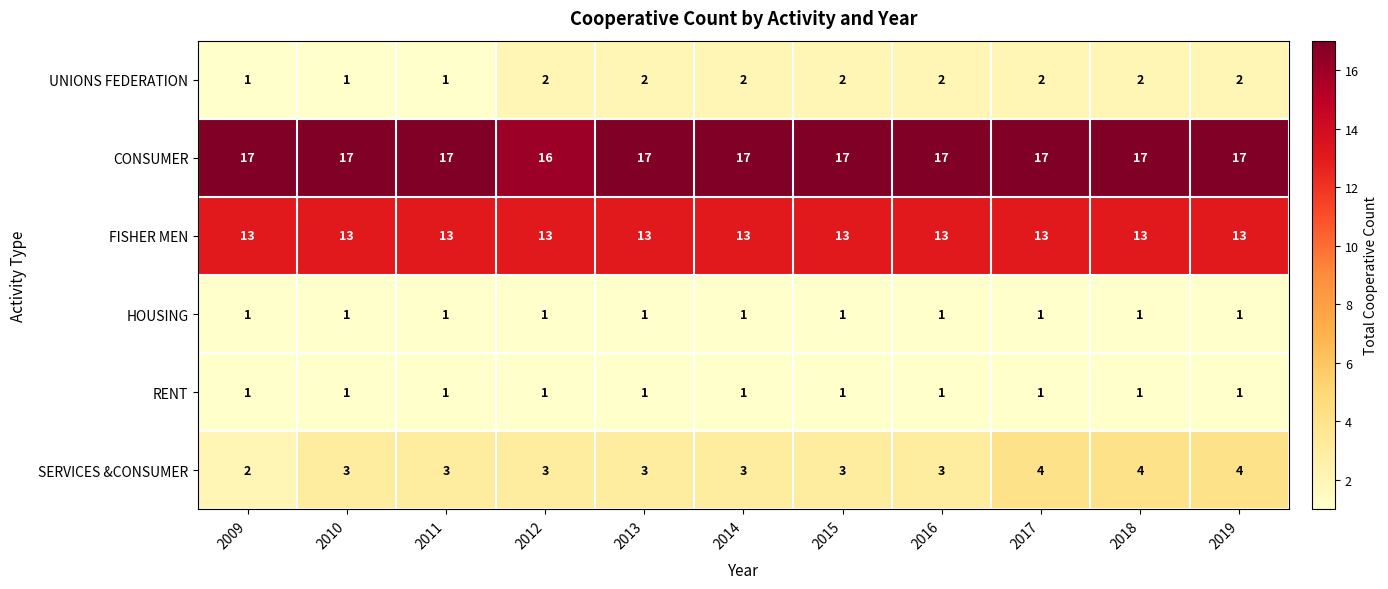

Count the number of data series in this chart.

6